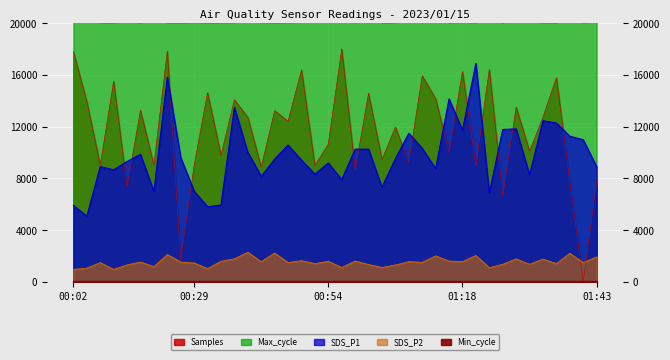

True or false: SDS_P1 and SDS_P2 intersect in this chart.

False